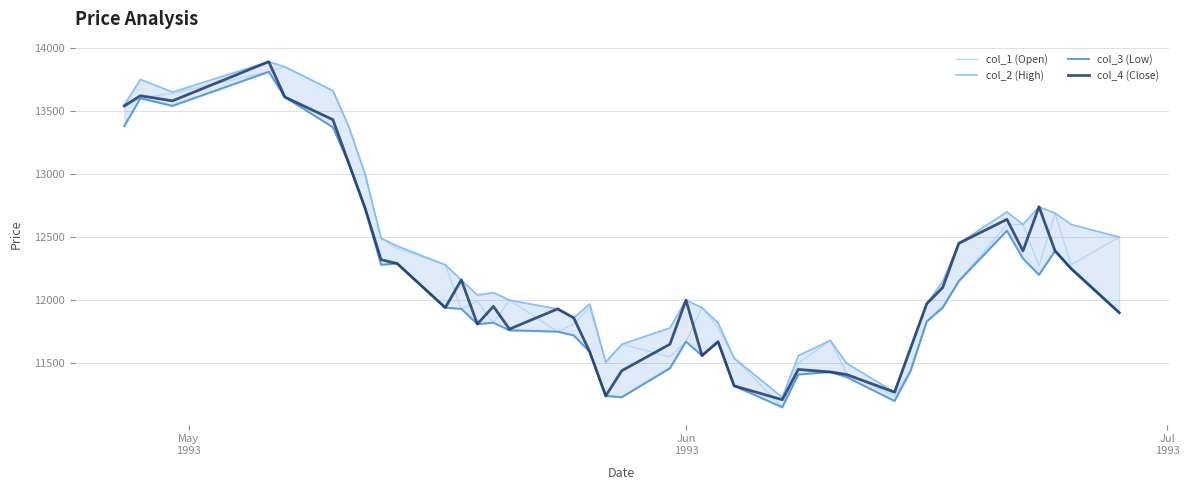

What is the highest value of the col_1 (Open) series?

13850